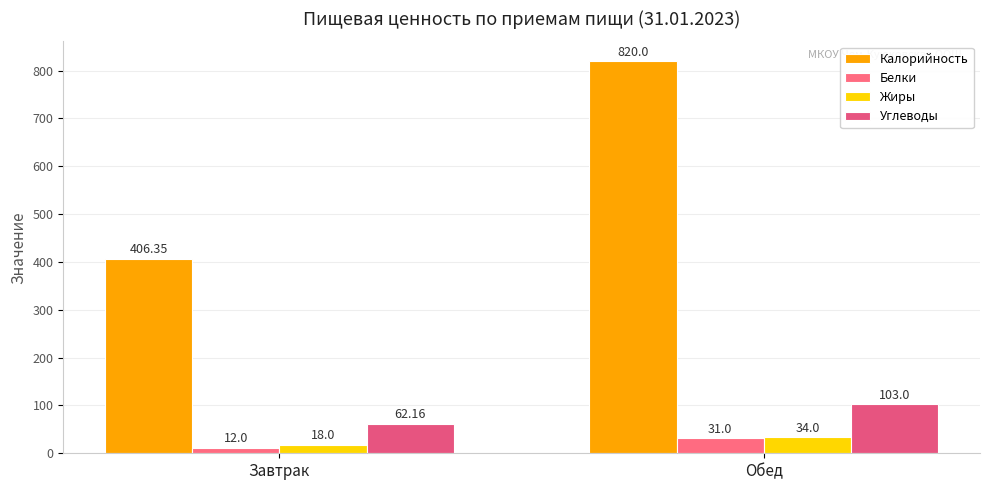

What is the difference between the Белки values at Обед and Завтрак?

19.0